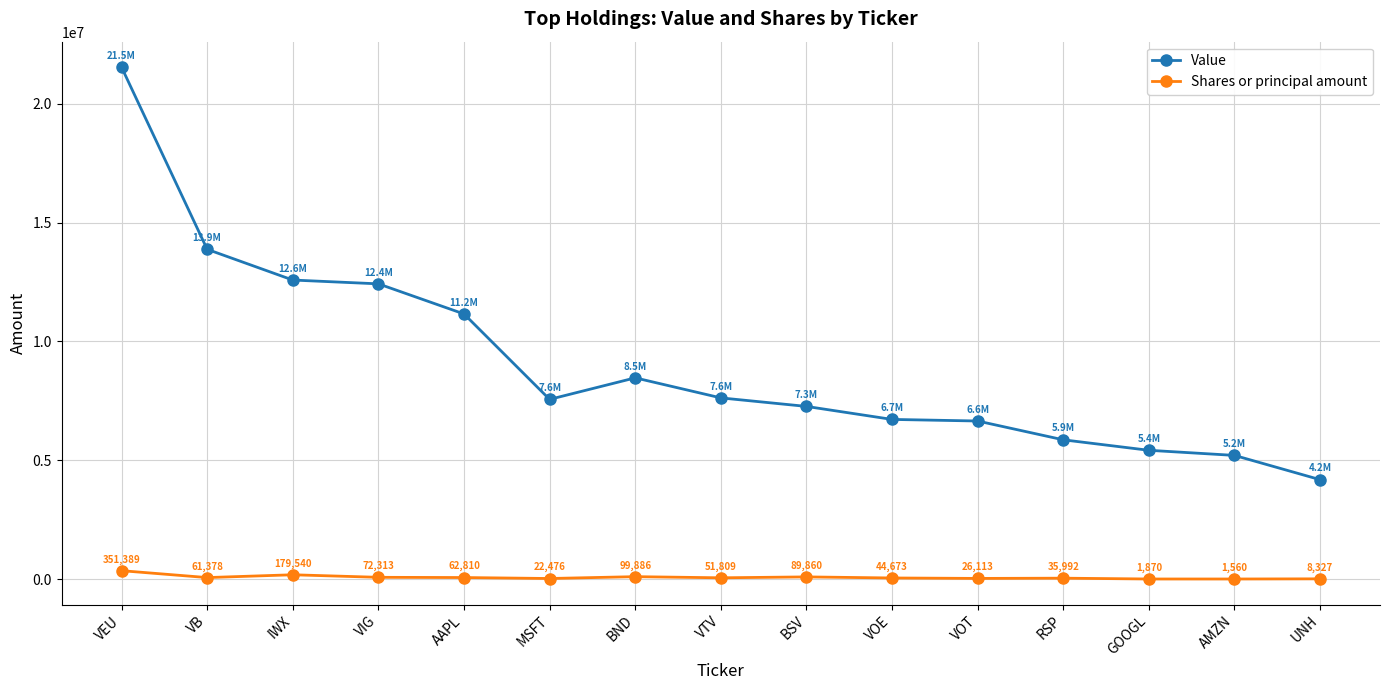

True or false: Value and Shares or principal amount intersect in this chart.

False